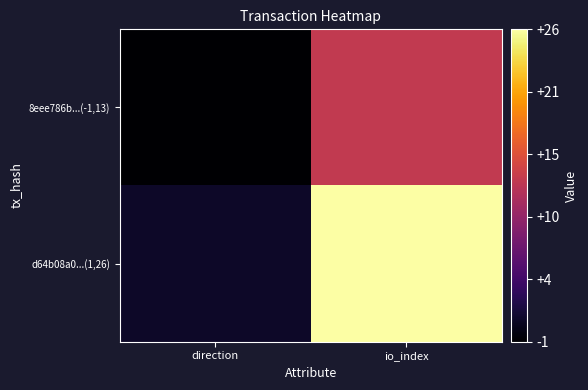

Rank the series by their maximum value, from highest to lowest.

d64b08a0...(1,26), 8eee786b...(-1,13)